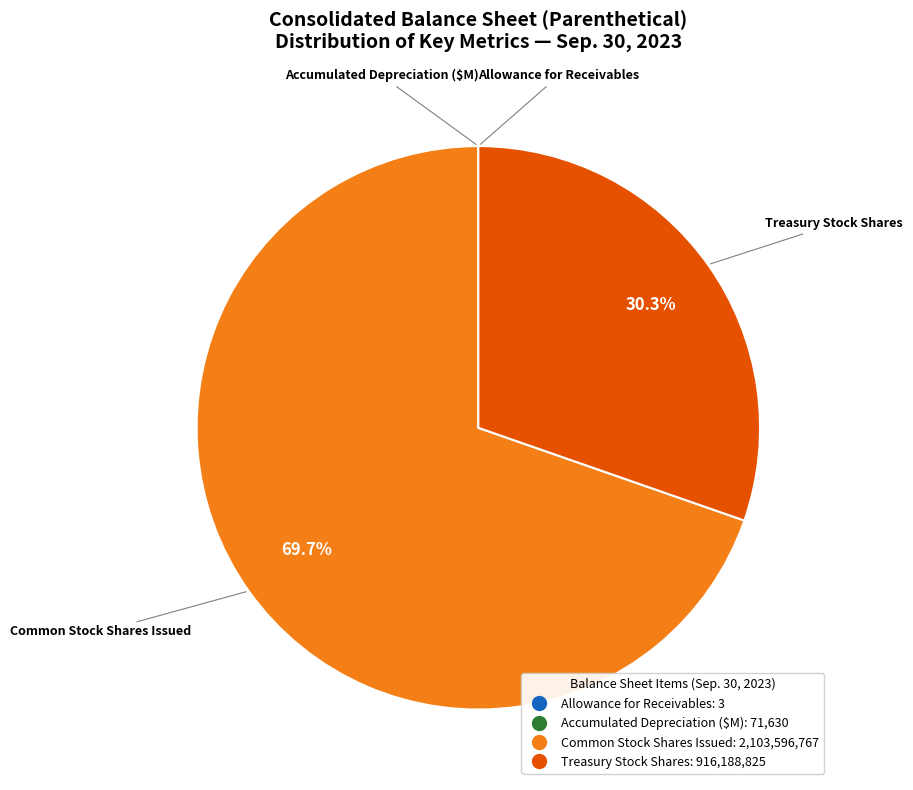

Does any single category account for the majority?

Yes